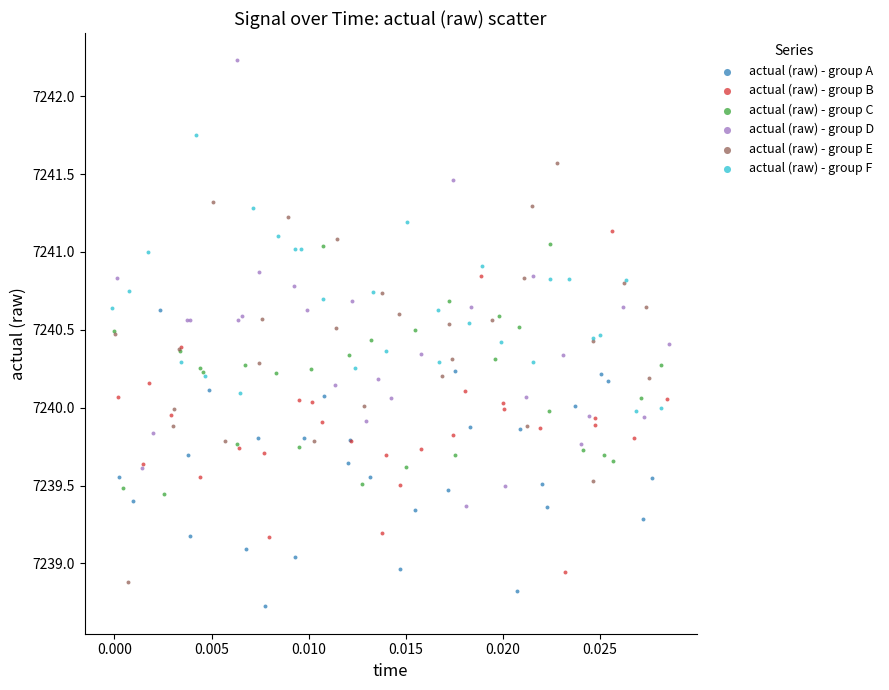

Which series has the largest Y range (max minus min)?

actual (raw) - group D